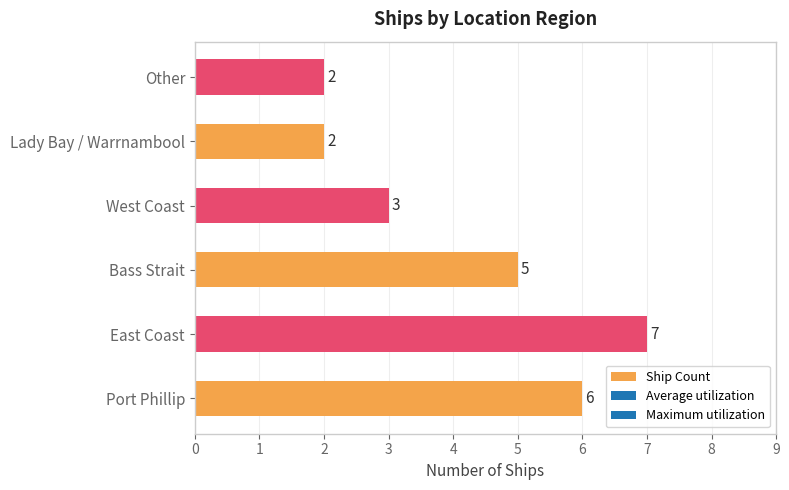

True or false: the data shows 3 at East Coast.

False